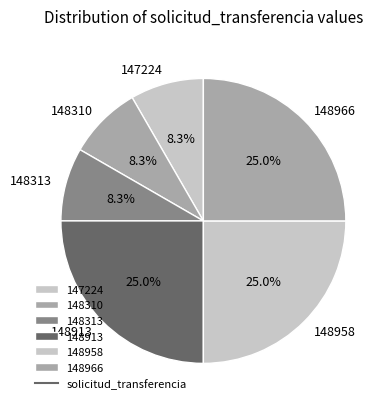

How much of the chart is everything except 148913?

75.0%